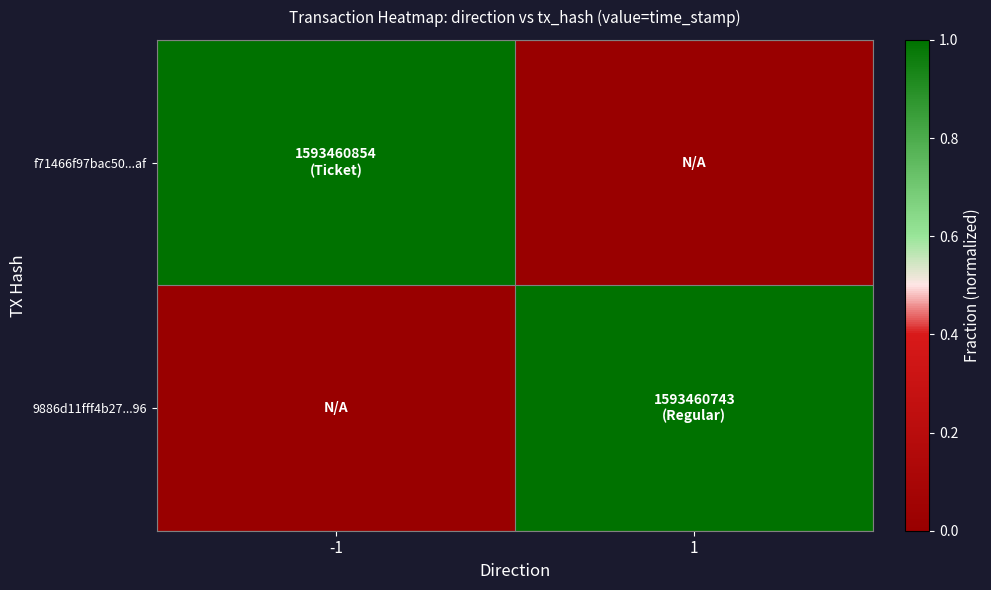

What is the difference between the highest and lowest values at -1?

1